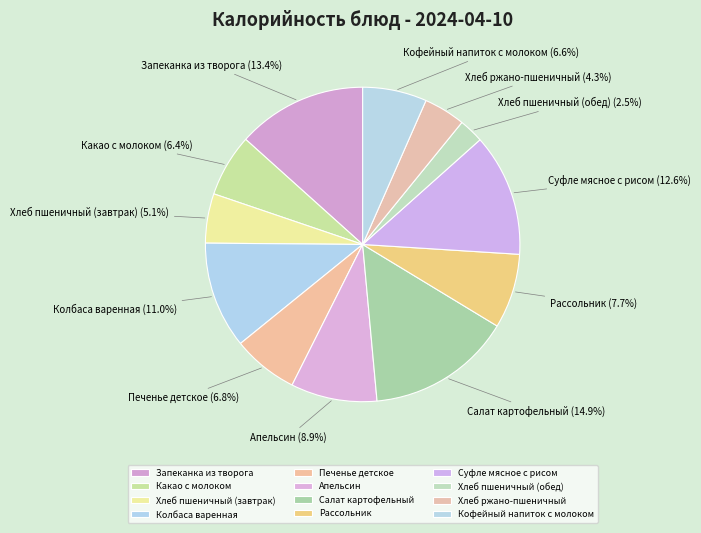

To the nearest percent, what is the difference between the largest and smallest slice percentages?

12%